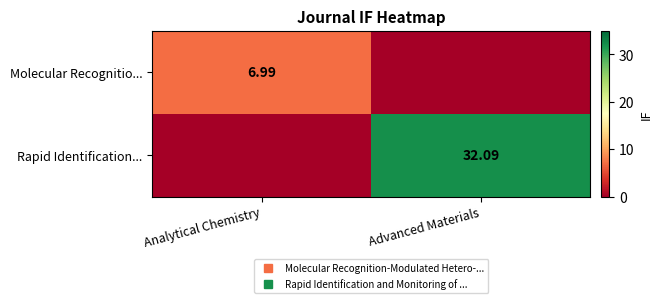

What is the sum of the Molecular Recognitio... values at Analytical Chemistry and Advanced Materials?

7.0